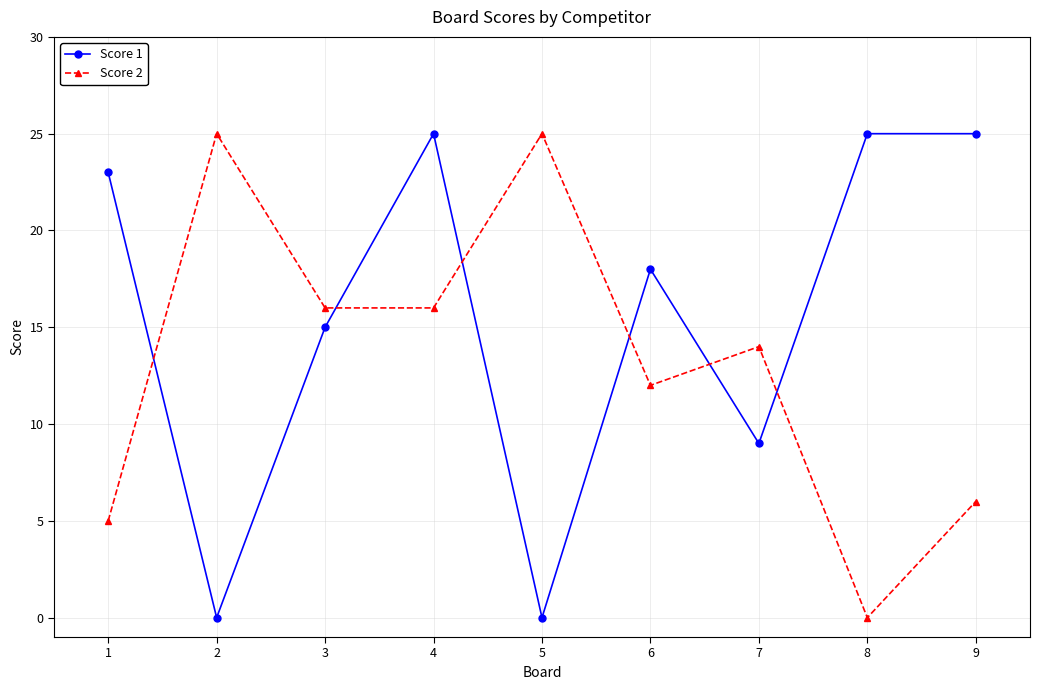

At which label does Score 2 reach its minimum?

8